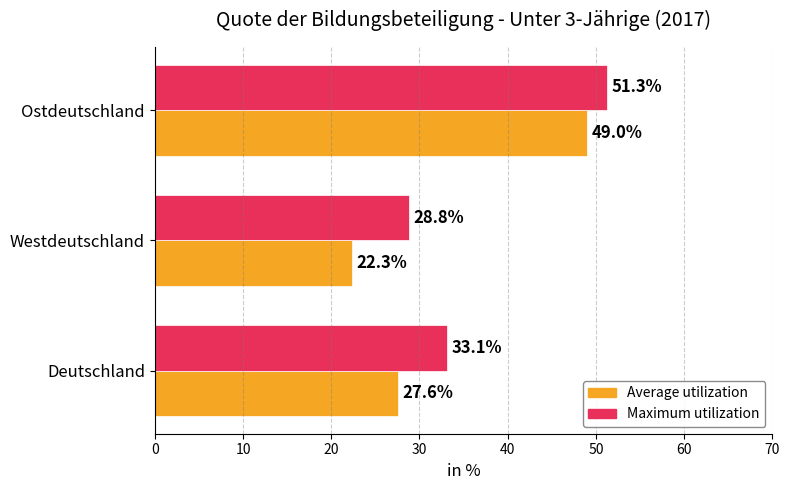

Which series has the largest total across all categories?

Maximum utilization